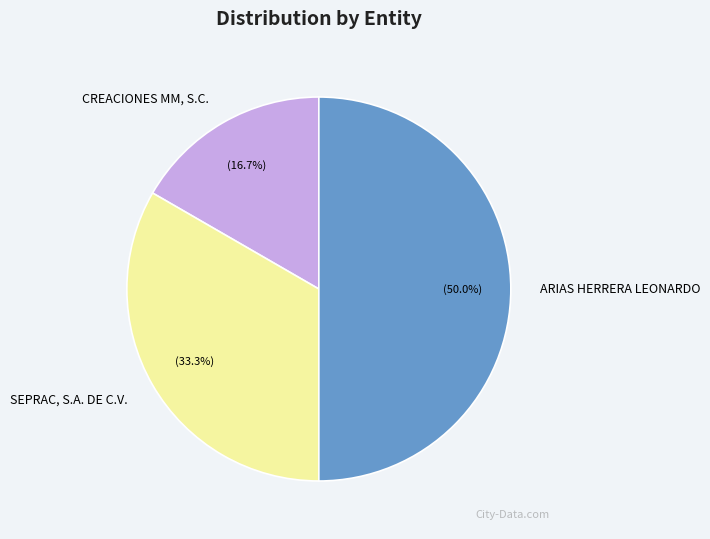

What percentage is the SEPRAC, S.A. DE C.V. slice, to the nearest percent?

33%